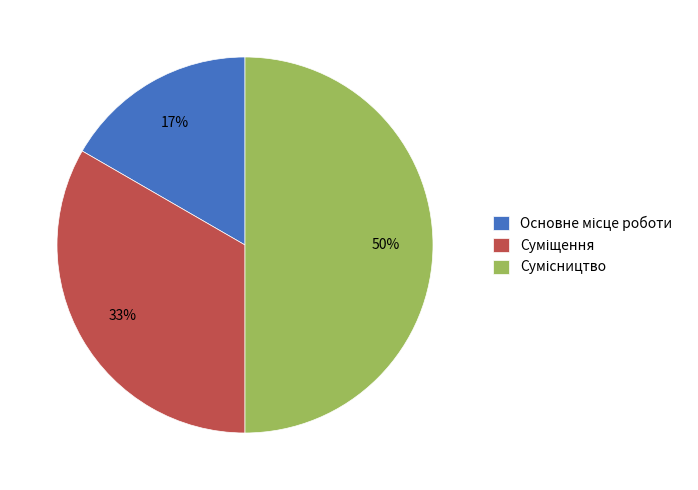

To the nearest percent, what is the difference between the largest and smallest slice percentages?

33%